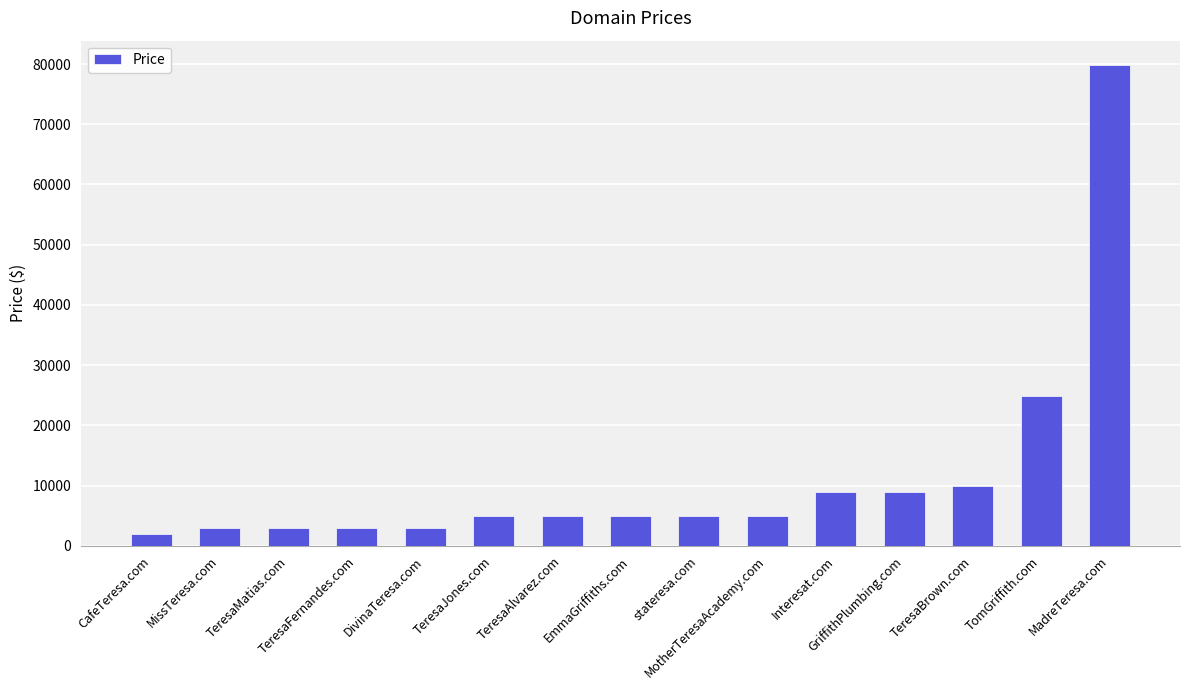

Reading left to right, extract all data points from this chart.

1888	2888	2888	2888	2888	4888	4888	4888	4888	4888	8888	8888	9888	24888	79888